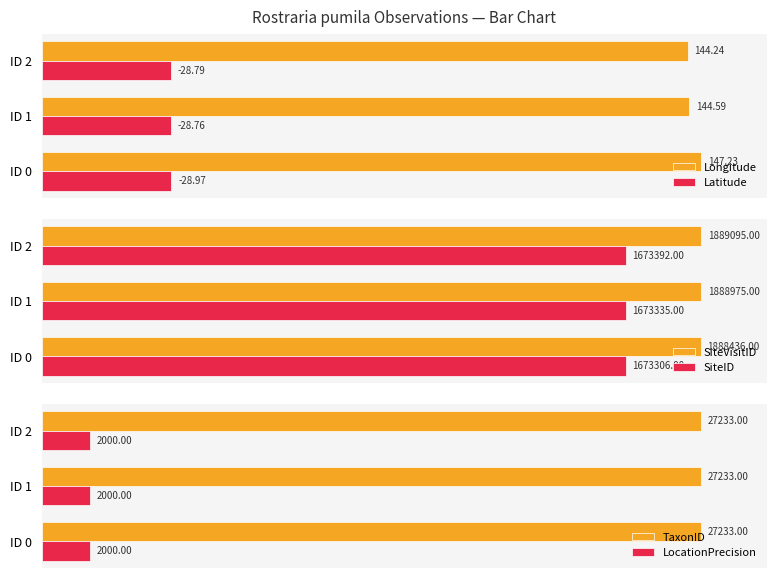

How many groups of bars are there?

3